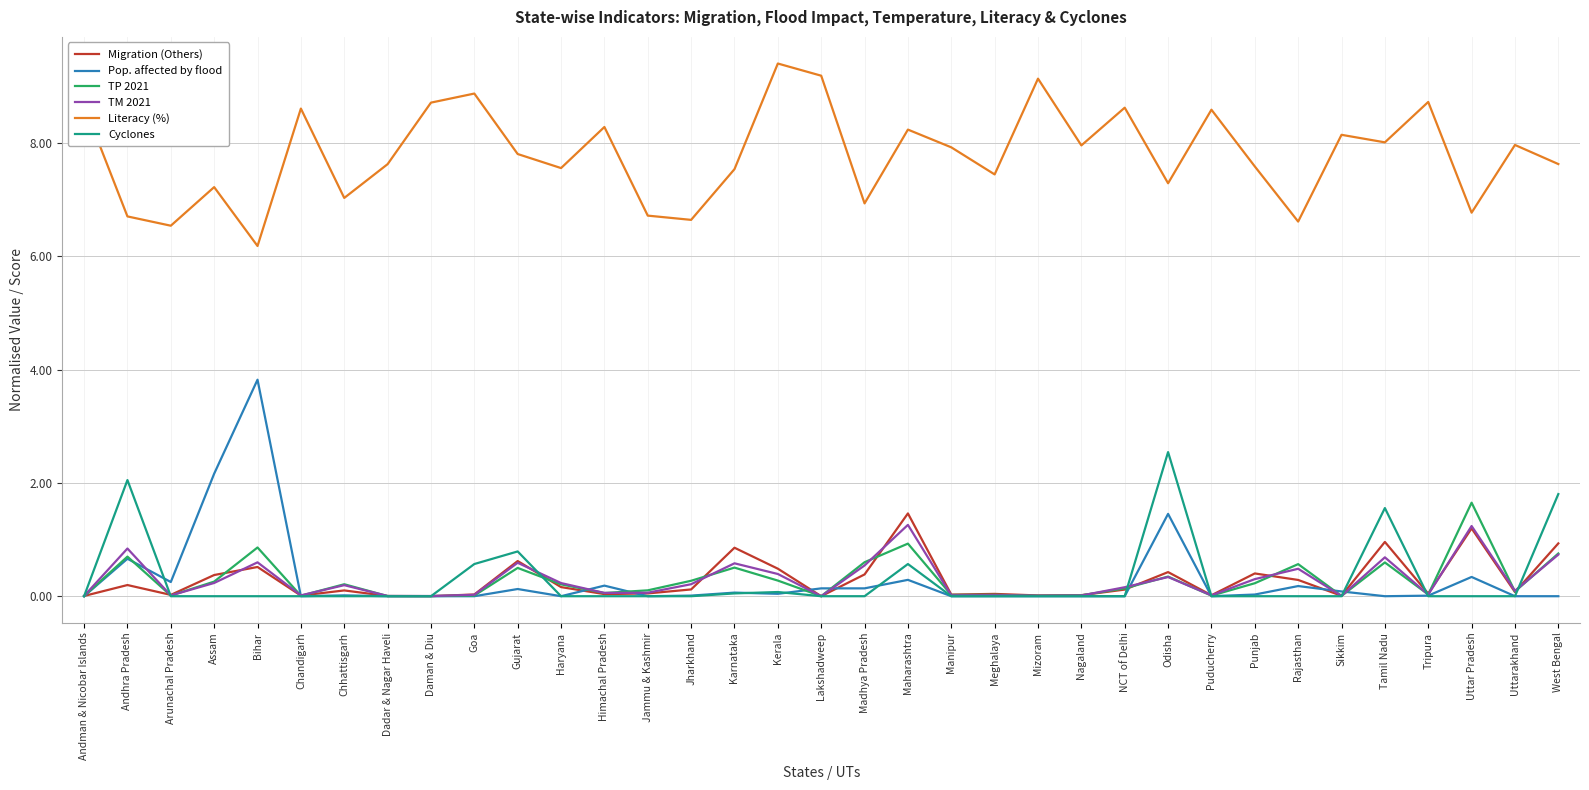

Between Kerala and Uttarakhand, which series saw the biggest shift?

Literacy (%)